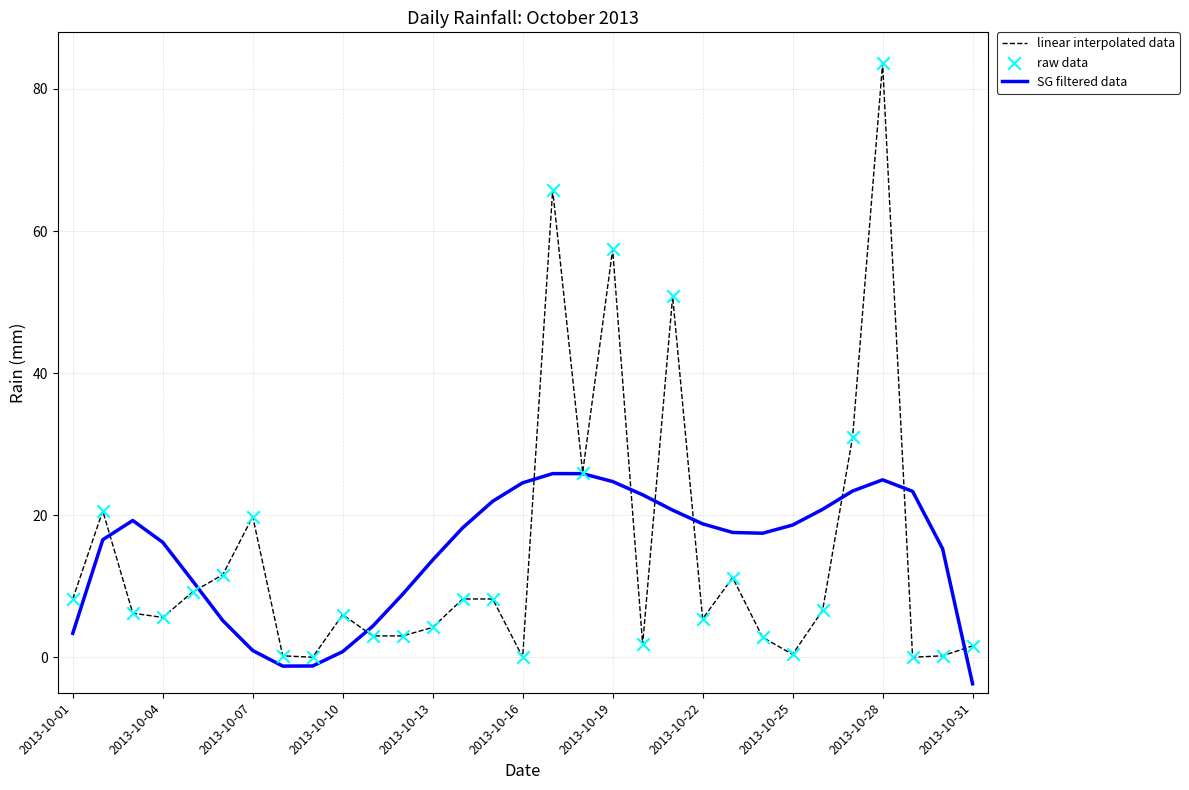

Which series has the largest range (max minus min)?

linear interpolated data